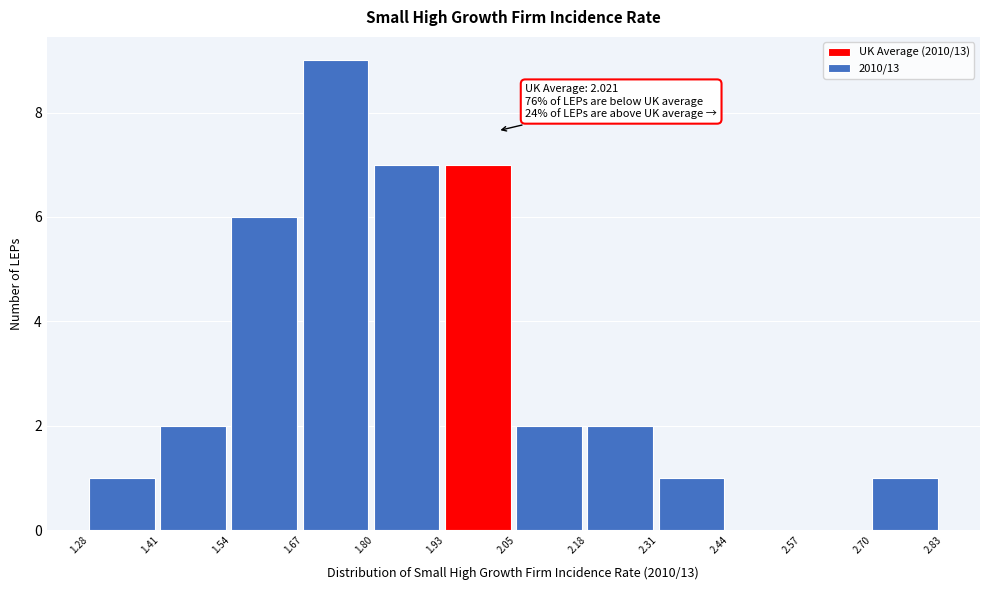

Over which range of the x-axis is the bar tallest?

1.67 to 1.80